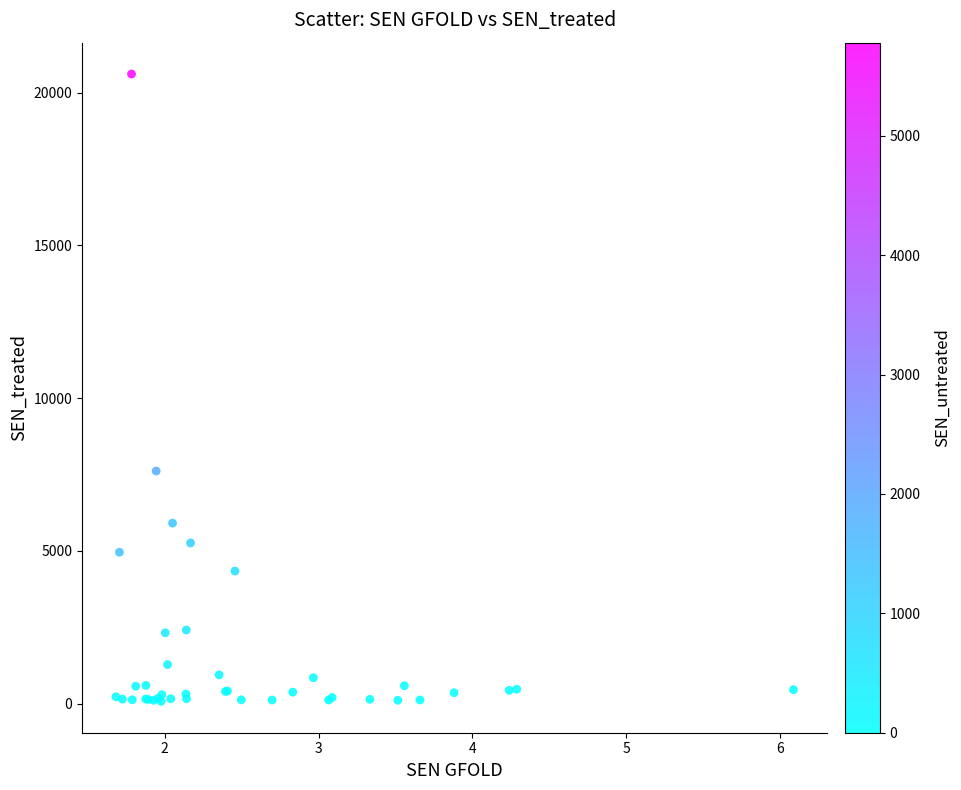

What Y value in the scatter plot is closest to 10339?

7612